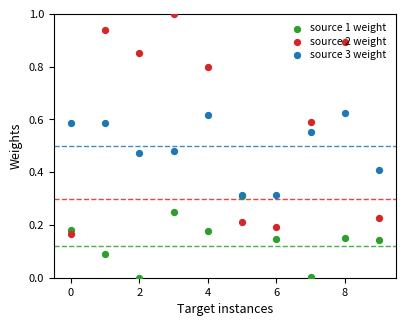

Which series has the widest spread of Y values?

source 2 weight